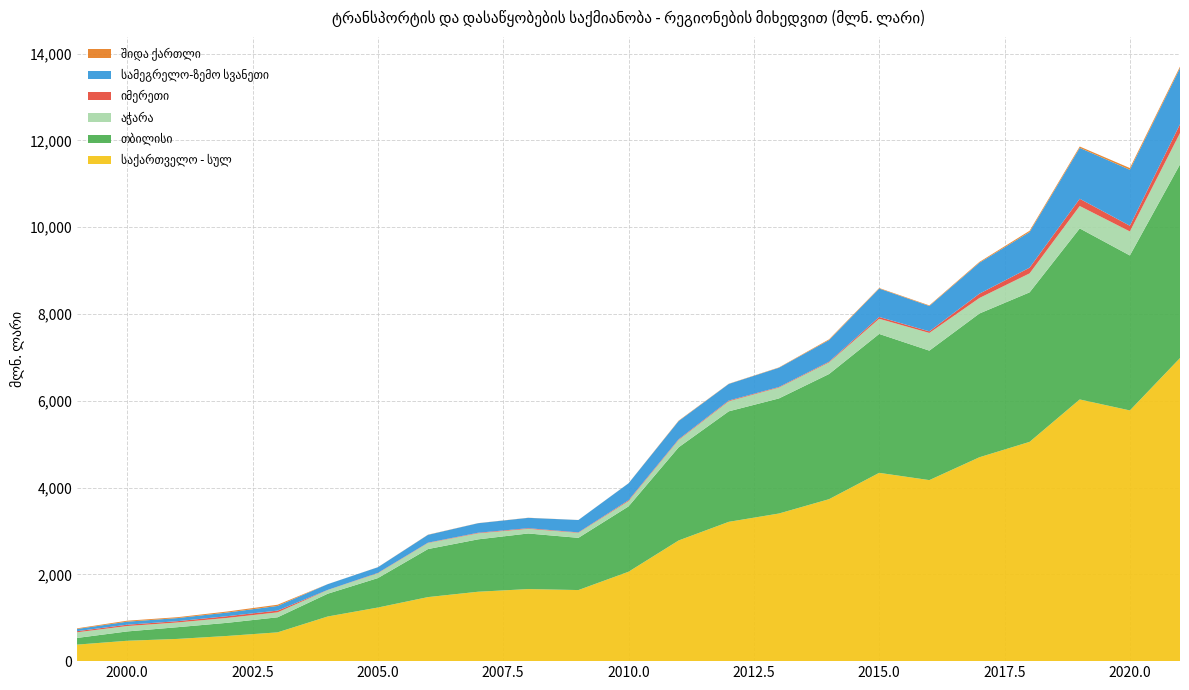

Reading right to left, extract all data points from this chart.

საქართველო - სულ: 6985.7	5778.4	6031.7	5054.0	4699.5	4172.5	4339.9	3733.0	3402.4	3210.9	2781.8	2060.3	1638.3	1661.1	1599.7	1476.3	1235.4	1029.0	663.4	581.0	512.1	469.7	380.9
თბილისი: 4462.9	3572.0	3941.9	3446.0	3313.5	2984.2	3201.9	2884.7	2652.7	2547.2	2147.3	1506.1	1203.5	1281.5	1207.5	1107.1	678.8	524.9	347.1	302.9	270.0	215.0	153.9
აჭარა: 722.8	553.2	516.2	437.1	356.9	407.7	349.0	267.6	249.9	231.8	169.8	123.7	115.4	106.8	139.6	139.2	110.8	84.2	113.9	113.3	109.1	124.0	130.5
იმერეთი: 204.1	131.6	167.4	131.6	100.2	36.7	42.1	16.9	13.4	16.7	15.4	18.6	9.6	14.9	12.4	7.9	8.1	3.8	40.4	39.6	29.5	31.1	25.1
სამეგრელო-ზემო სვანეთი: 1291.6	1290.0	1173.5	821.2	713.2	584.8	655.1	497.7	443.7	382.6	419.8	389.5	285.7	238.3	219.8	180.2	130.5	132.2	107.6	83.9	71.6	70.2	51.0
შიდა ქართლი: 35.8	39.9	30.2	29.2	18.6	13.6	11.8	17.3	7.3	4.6	9.5	1.9	1.0	2.8	2.3	4.1	1.9	0.7	27.8	23.6	19.8	21.9	14.5